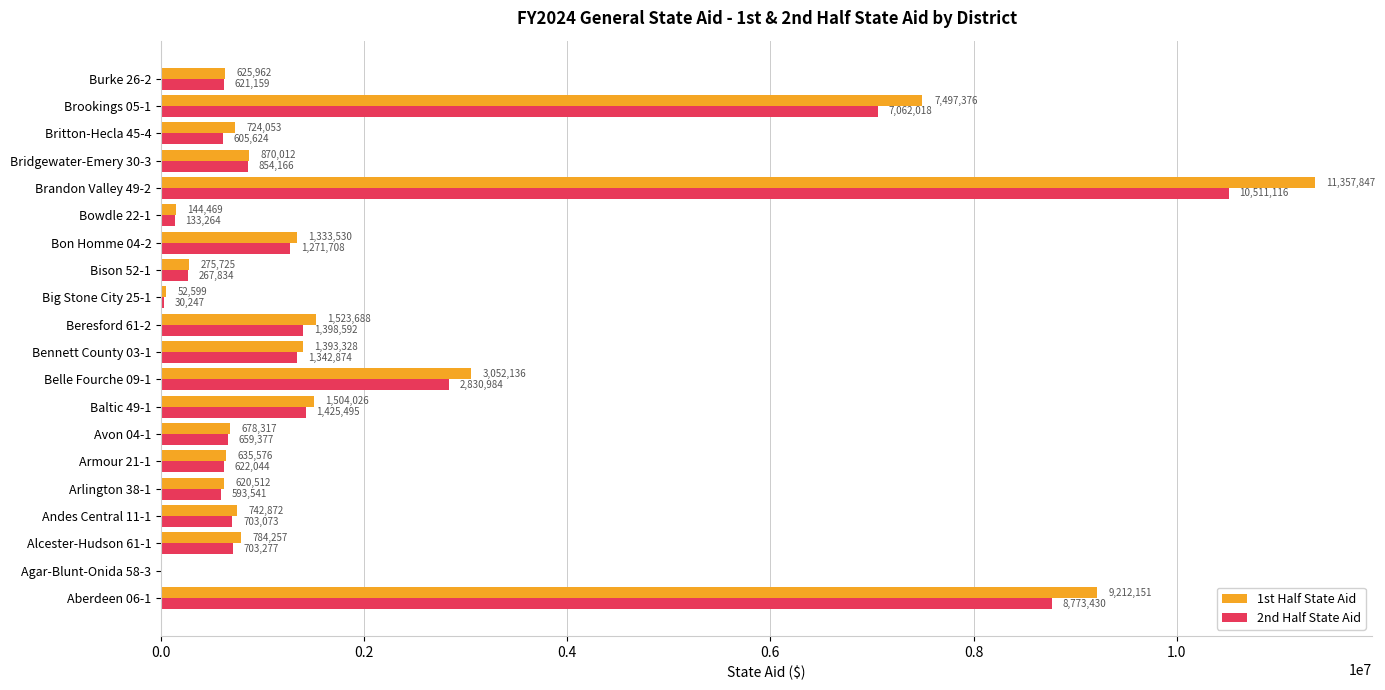

Count the number of categories in the chart.

20